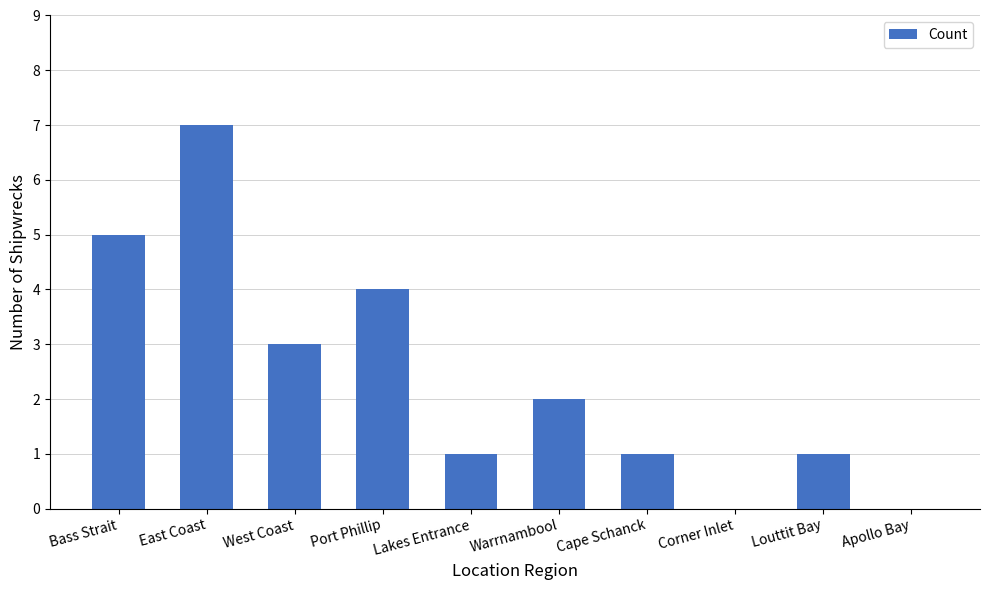

True or false: the data shows 3 at Warrnambool.

False